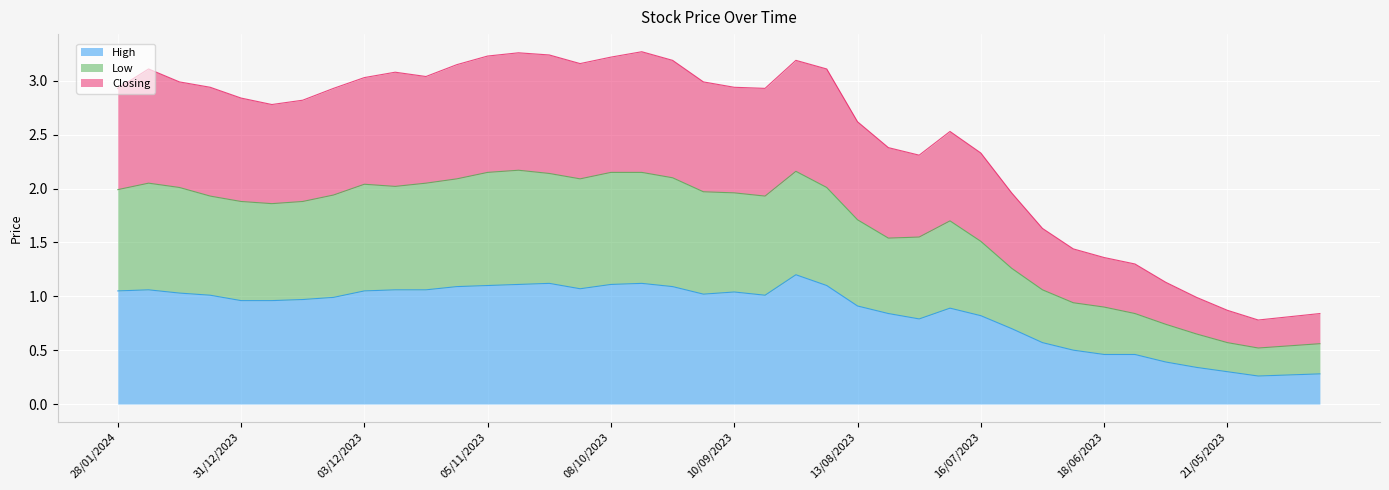

At 24/09/2023, list the series in order from smallest to largest.

High, Low, Closing